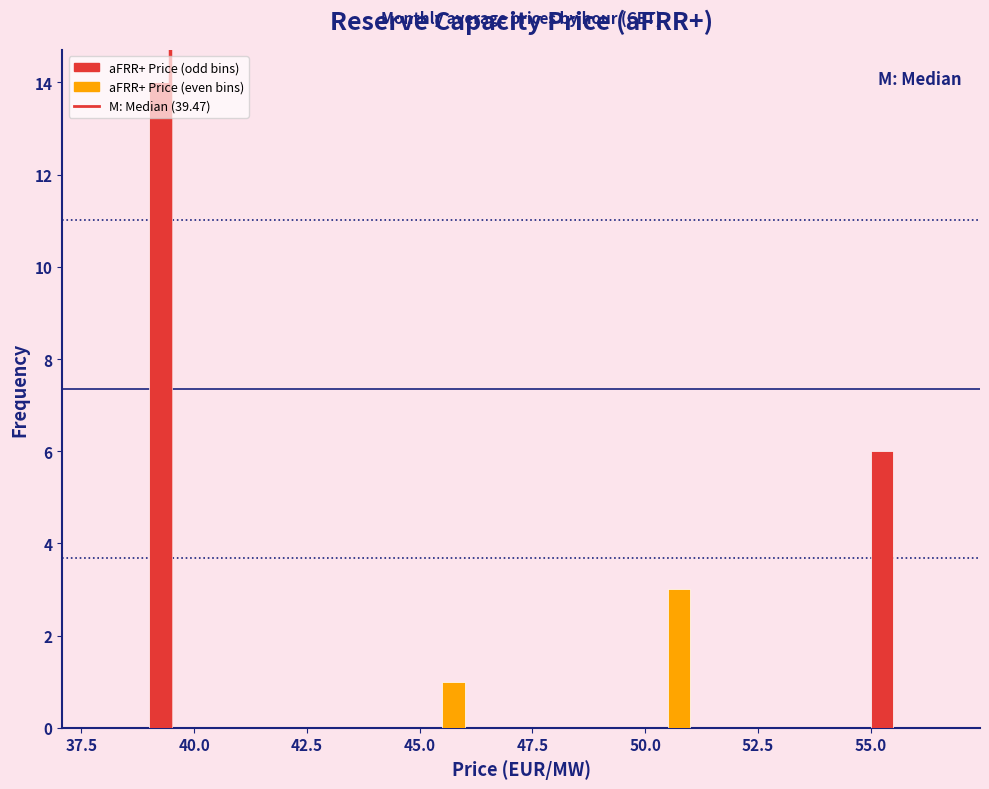

Read against the x-axis, roughly where is the centre of the tallest bar?

39.5